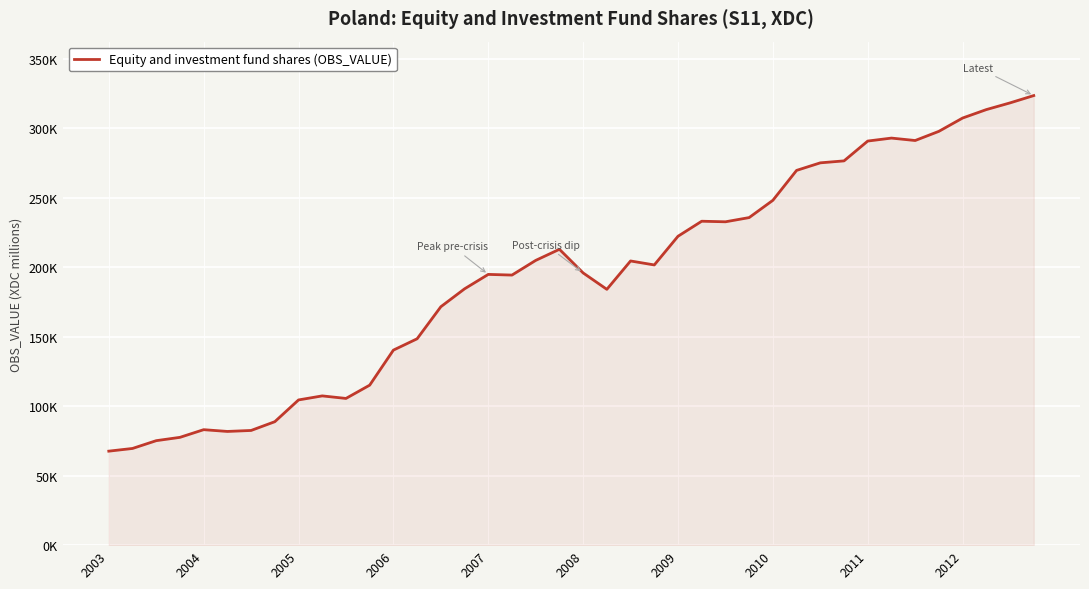

Does the chart display data point markers on the line(s)?

No